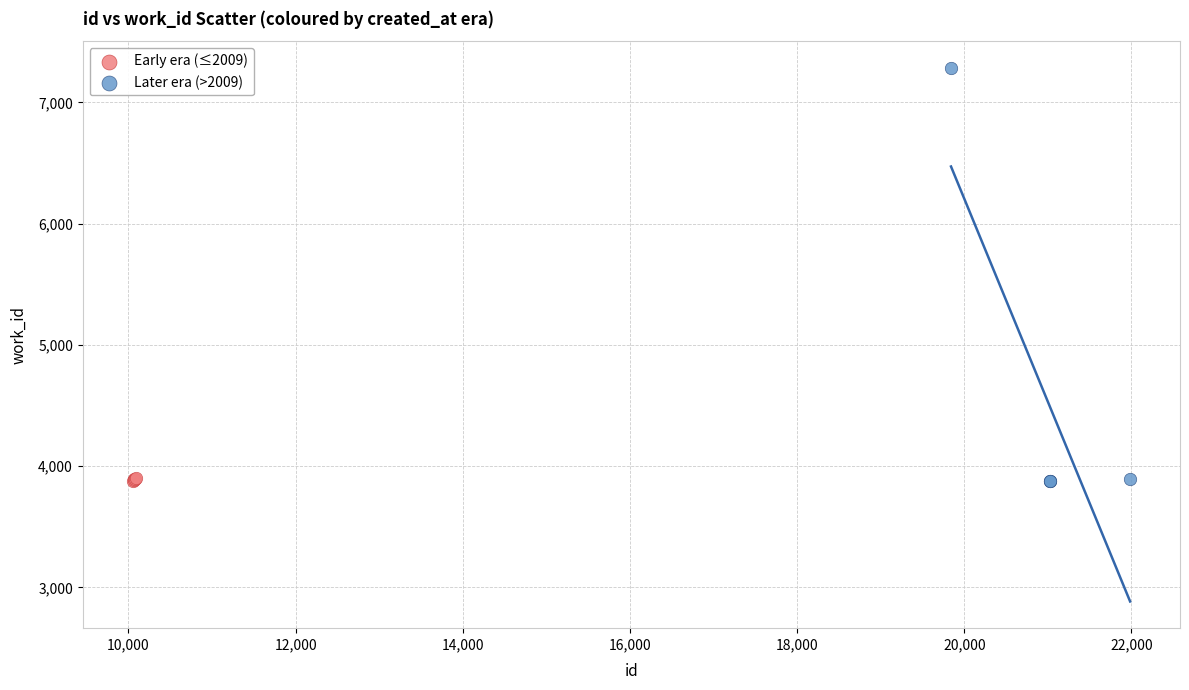

Which series reaches the maximum Y coordinate?

Later era (>2009)